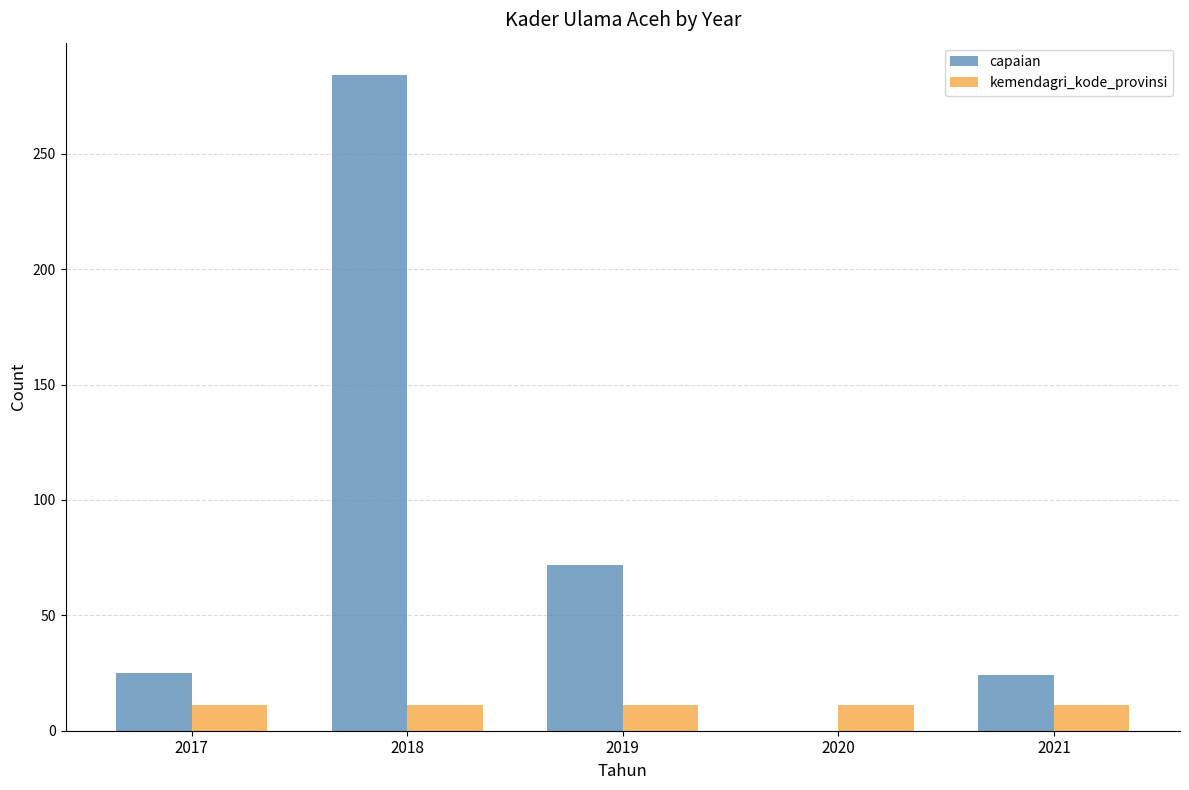

What is the sum of all kemendagri_kode_provinsi values?

55